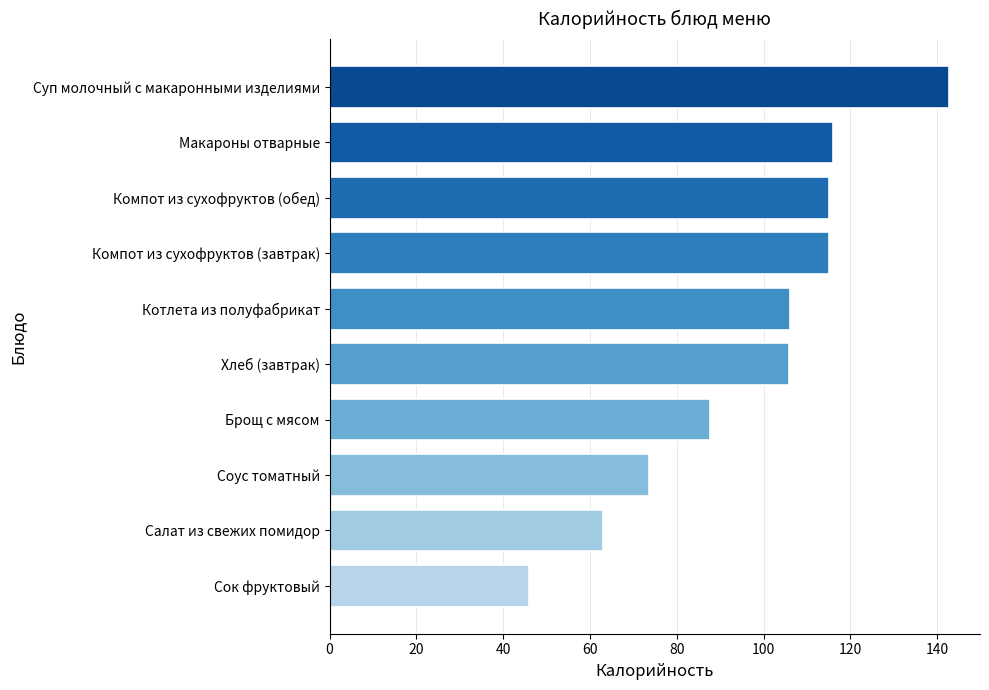

Approximately how many times larger is the value at Макароны отварные compared to Хлеб (завтрак)?

1.1